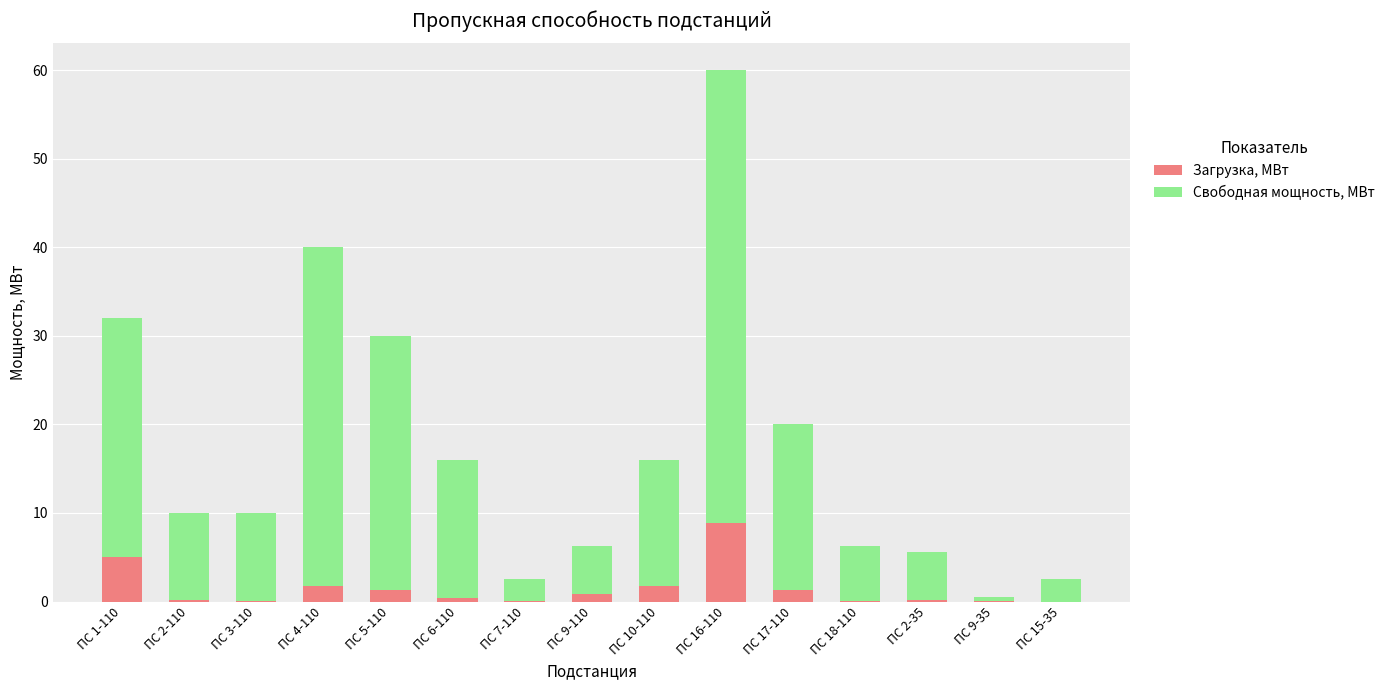

What is the sum of all Загрузка, МВт values?

21.9